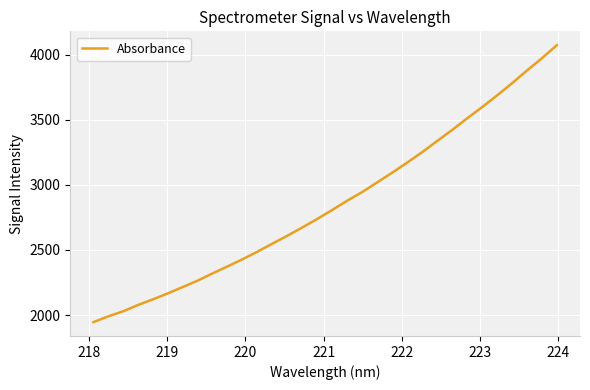

What is the greatest value displayed?

4072.8